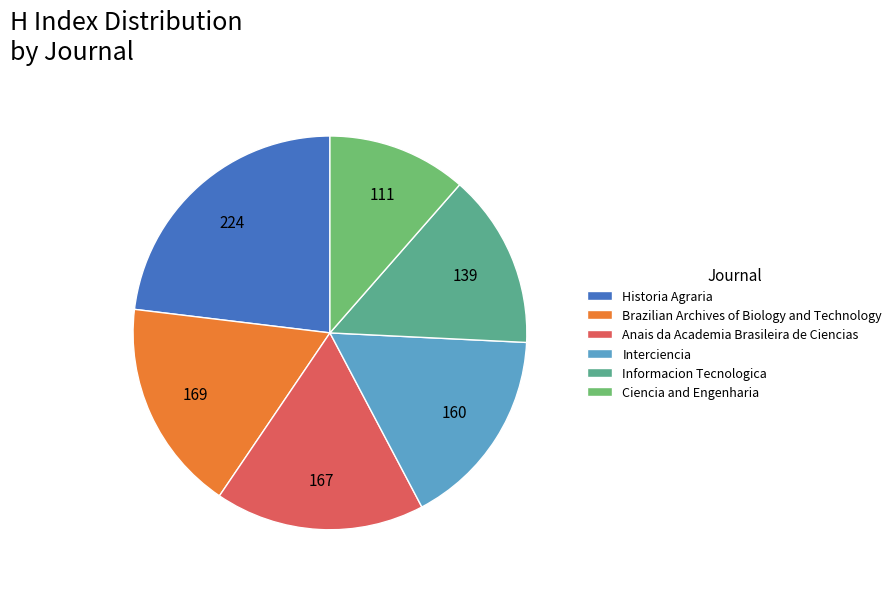

How many slices are in this pie chart?

6